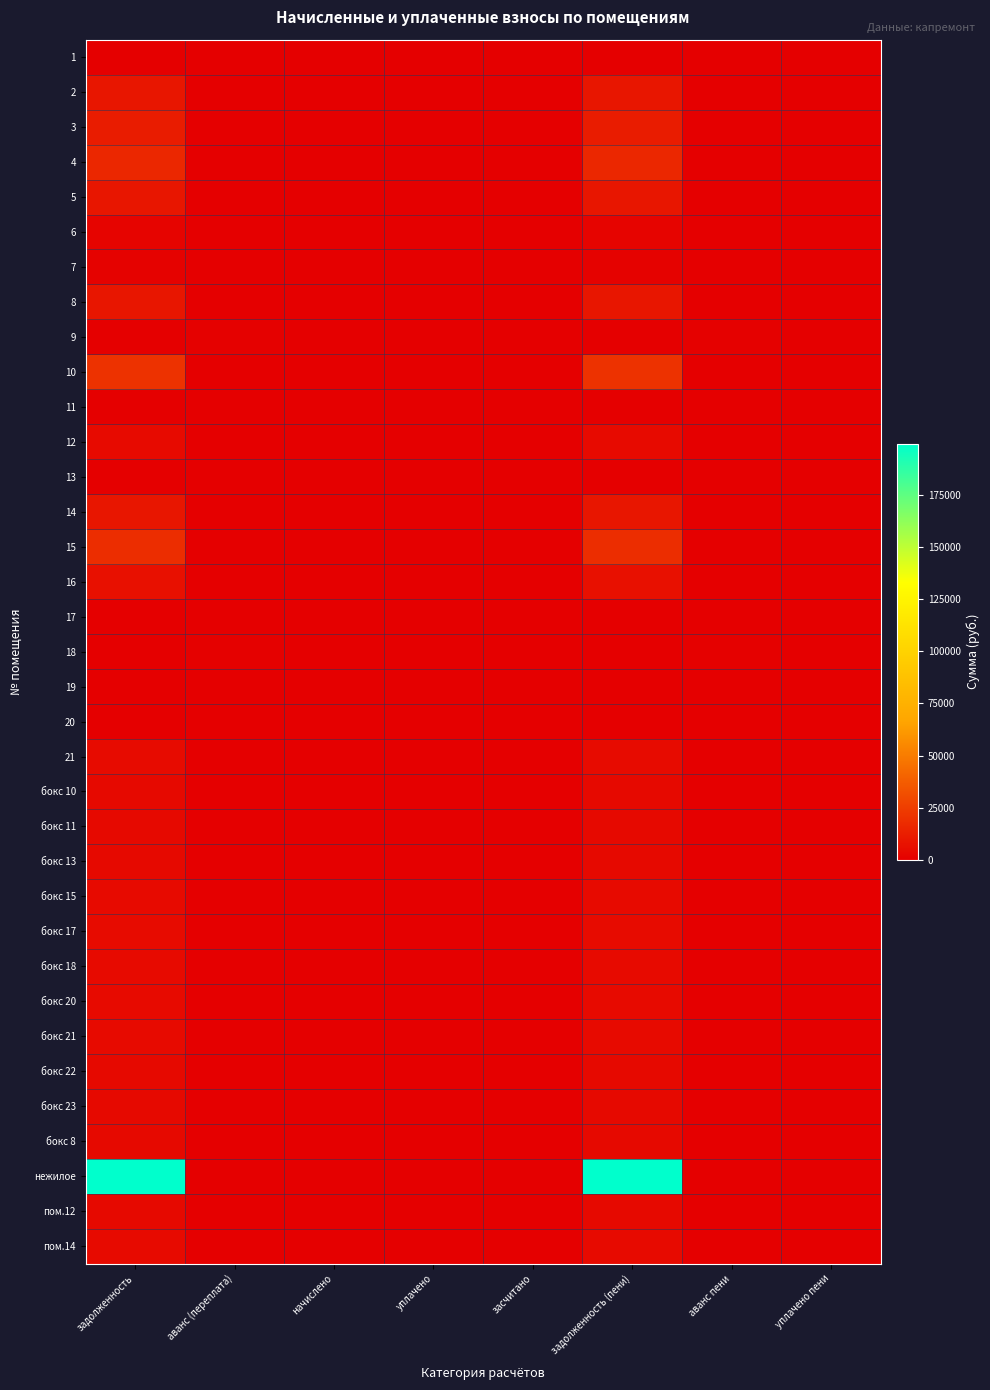

Rank the series by their maximum value, from highest to lowest.

нежилое, 10, 15, 4, 3, 8, 14, 5, 2, 16, 21, бокс 17, бокс 15, бокс 18, бокс 20, бокс 21, пом.14, 12, бокс 10, бокс 11, бокс 13, бокс 22, бокс 23, пом.12, бокс 8, 6, 7, 18, 9, 19, 1, 11, 13, 17, 20